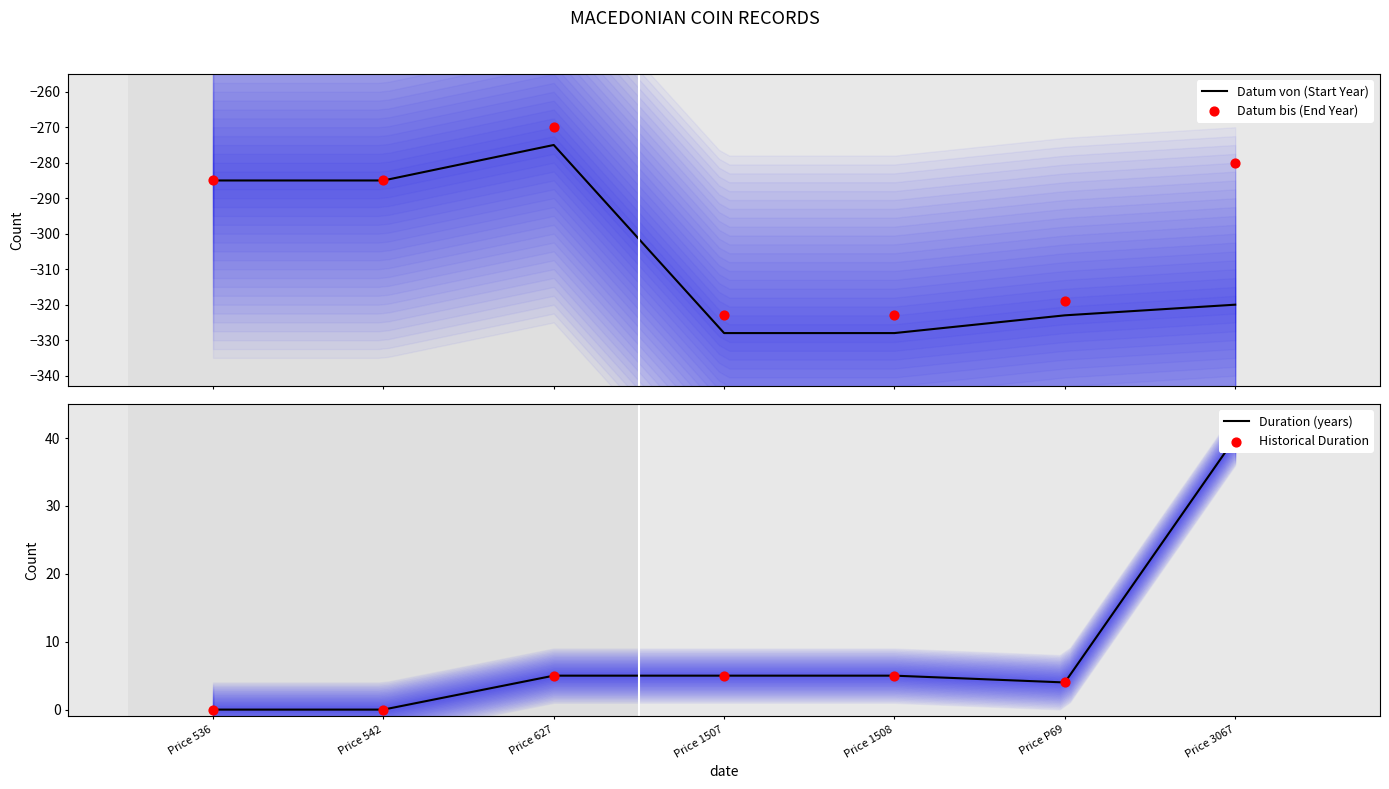

Is the value of Historical Duration at Price P69 greater than the value of Duration (years) at Price P69?

No